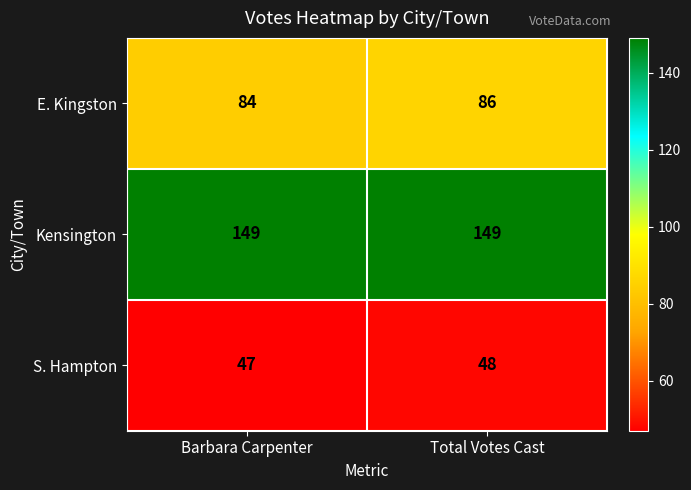

True or false: E. Kingston has a value of 86 at Total Votes Cast.

True